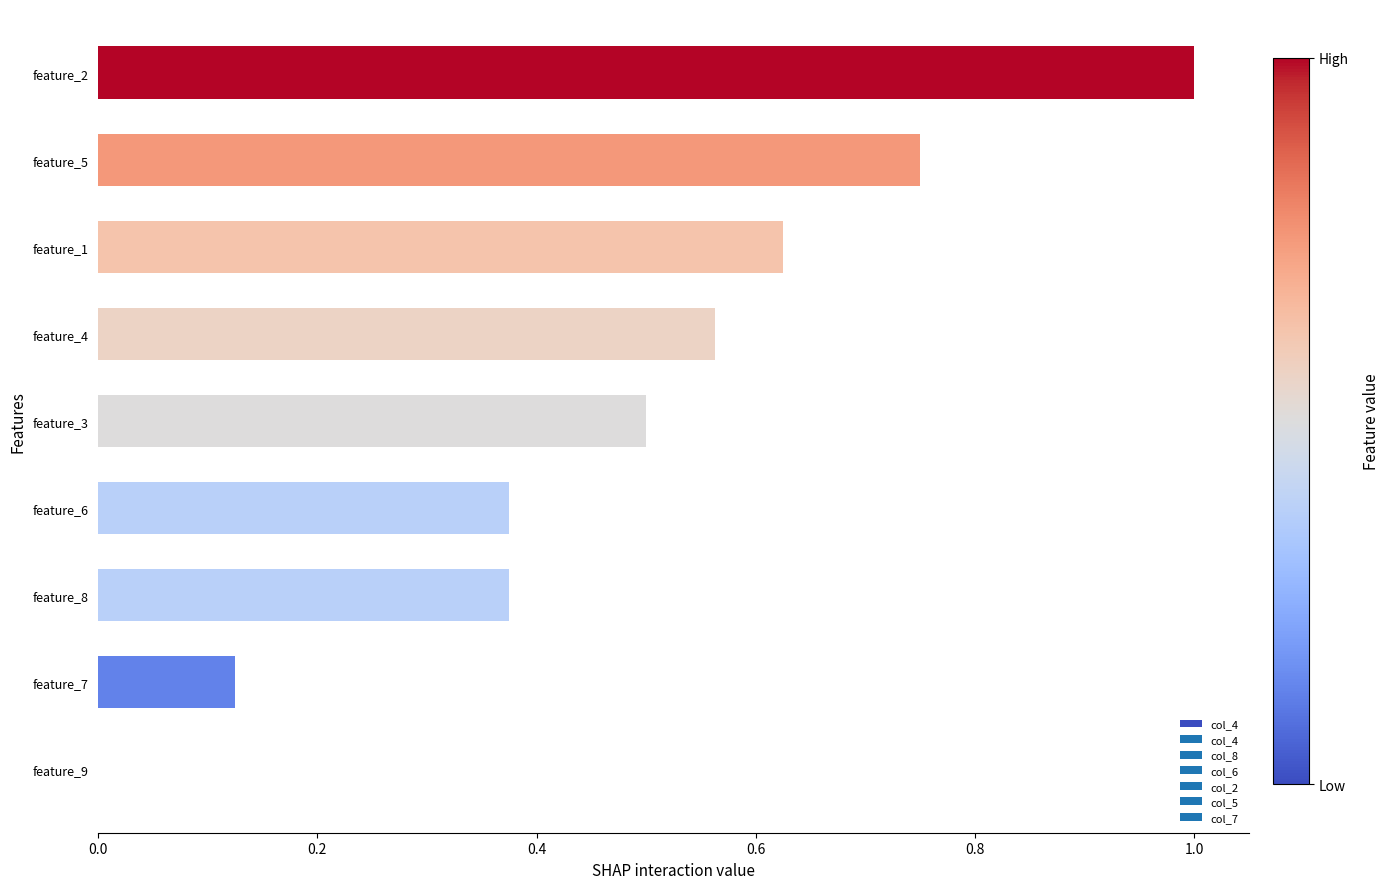

How many series are shown in this chart?

1